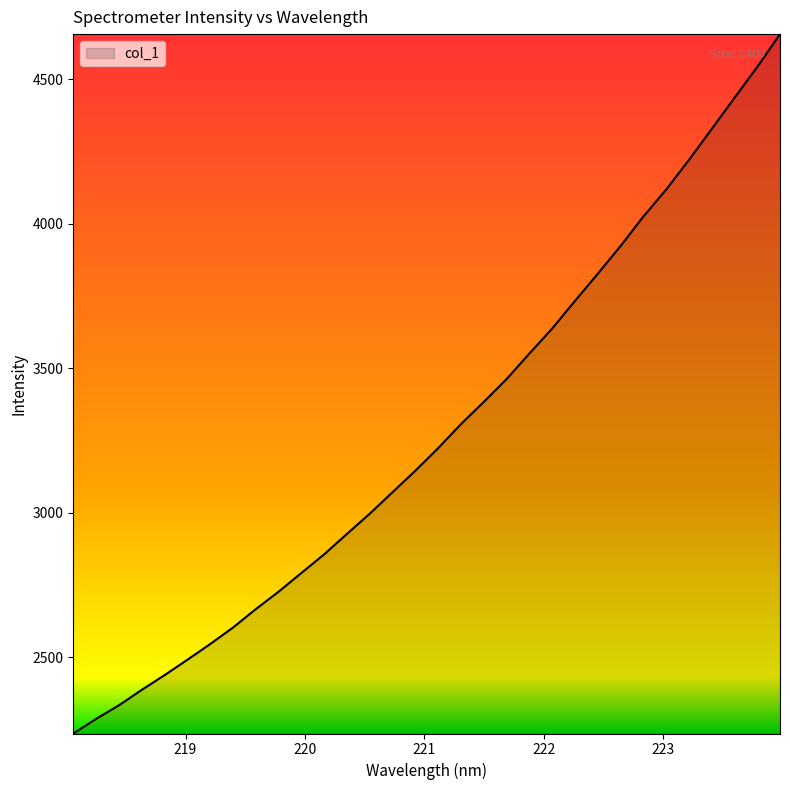

Does the chart display data point markers on the line(s)?

No